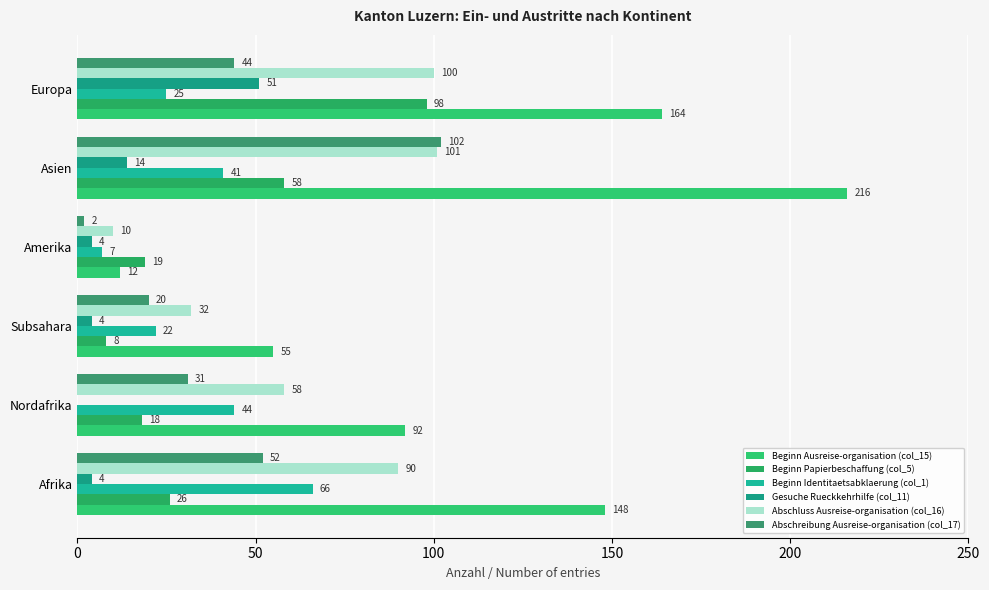

How many categories are shown in the chart?

6